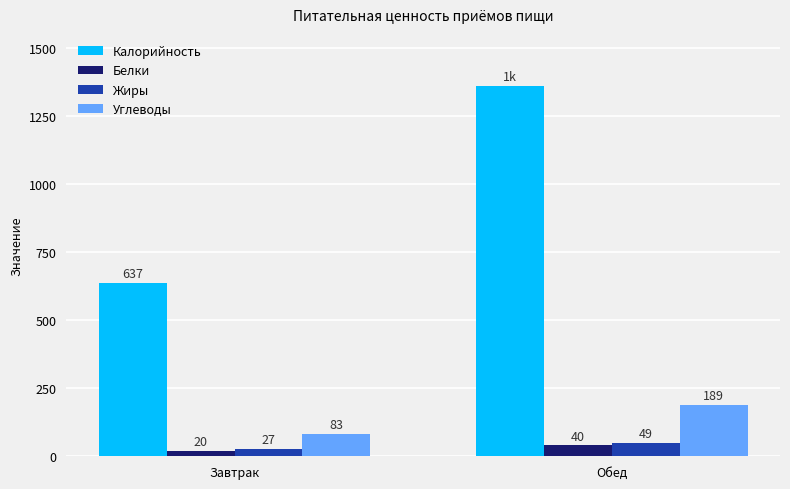

Where is Углеводы nearest to the value 136?

Завтрак